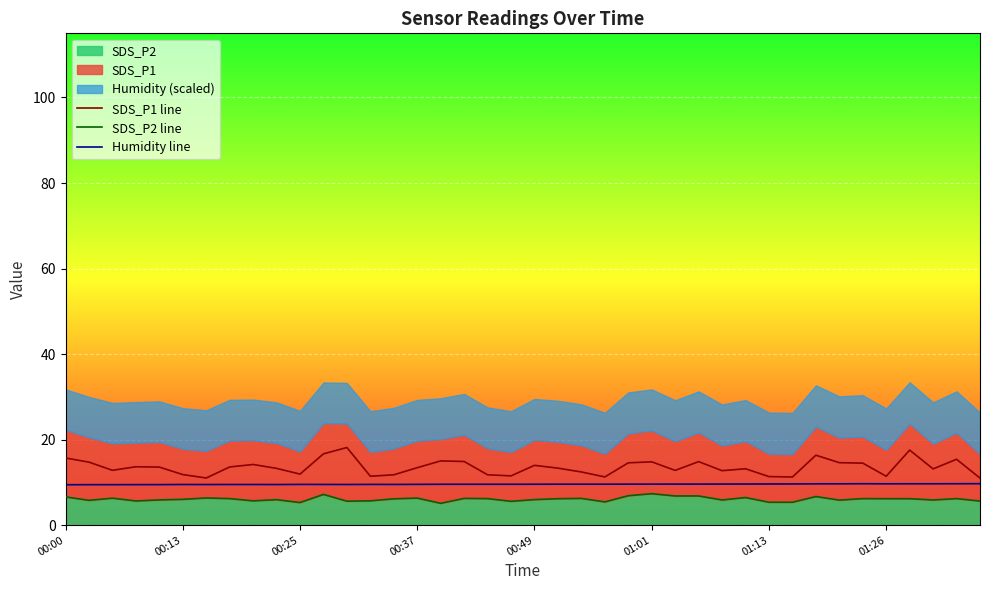

How many lines are shown in the chart?

3